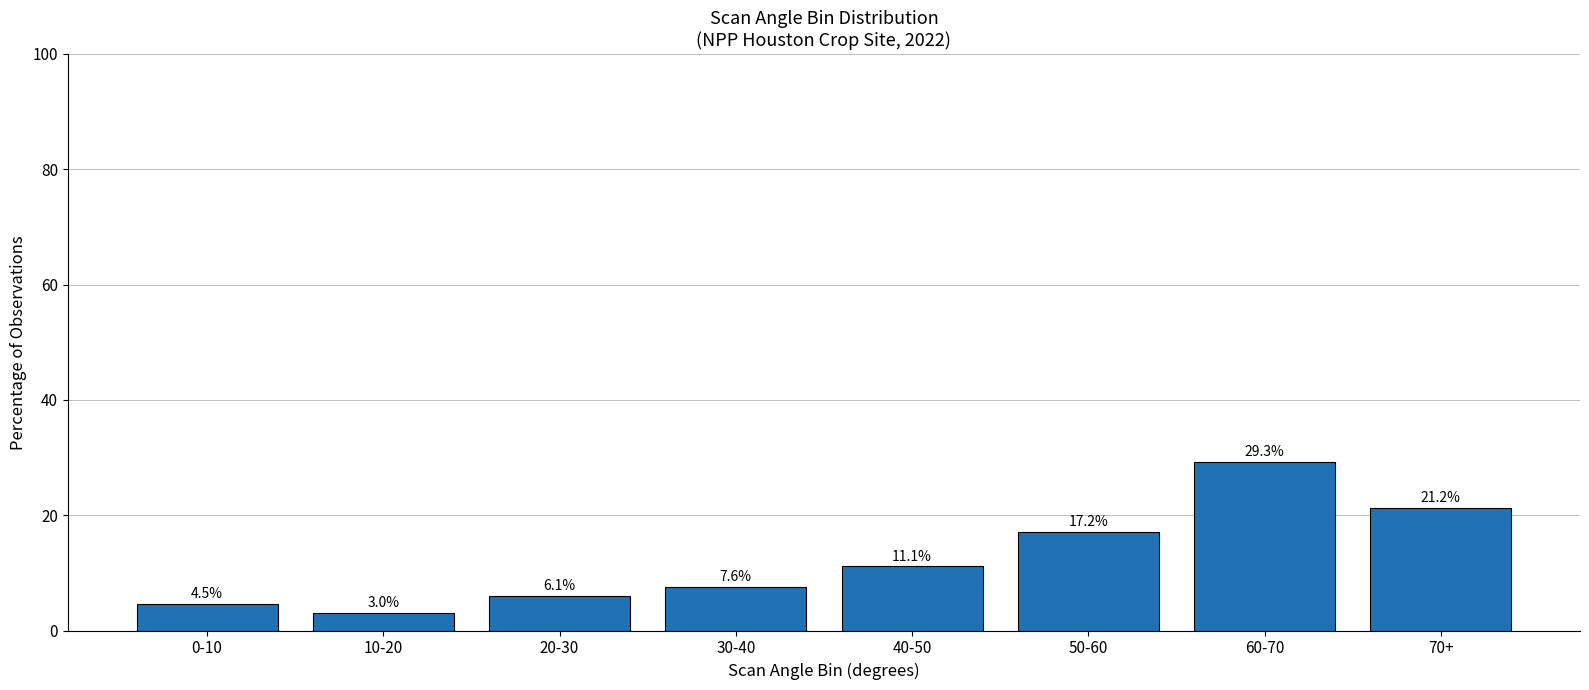

List the labels in order of value, largest first.

60-70, 70+, 50-60, 40-50, 30-40, 20-30, 0-10, 10-20